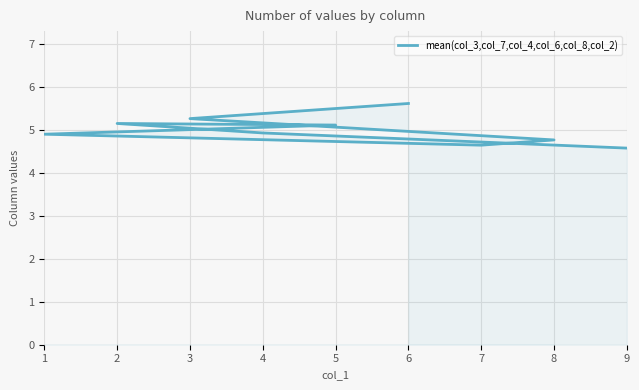

What value does the data have at 9?

4.6